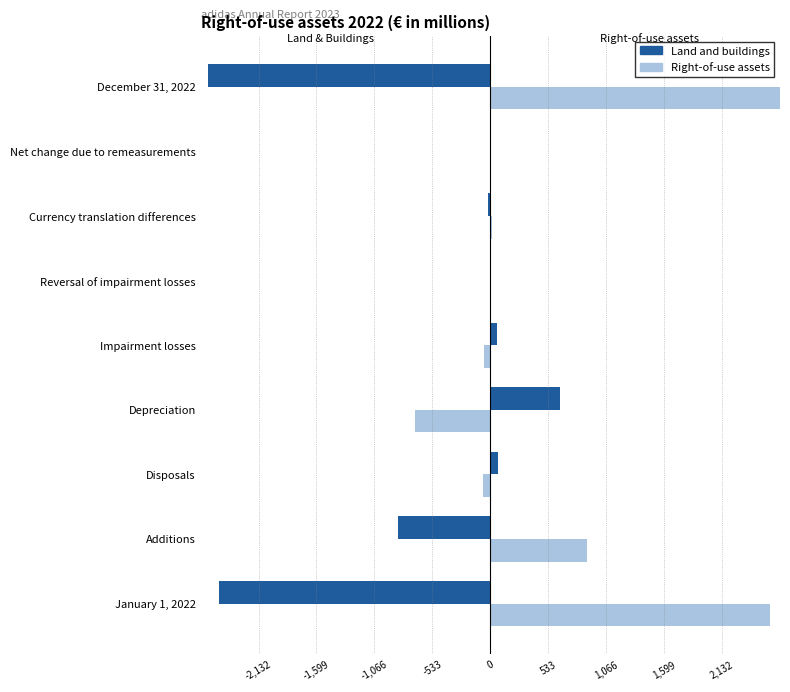

What position from the left is December 31, 2022?

9